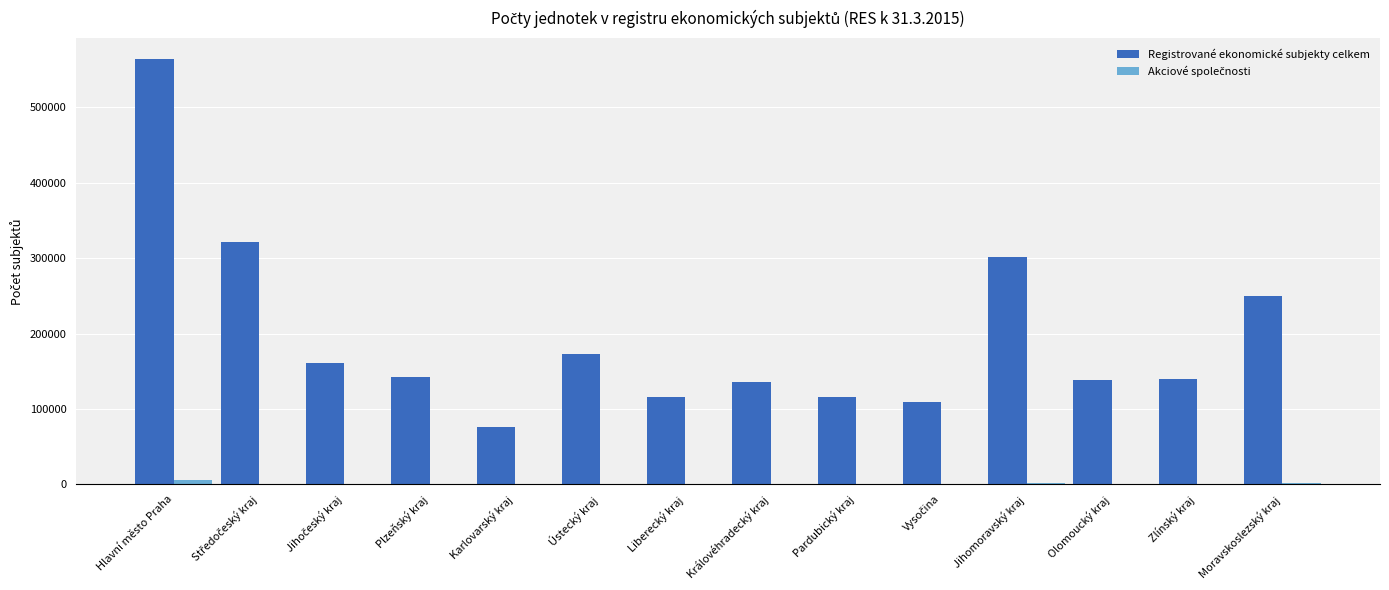

Between Hlavní město Praha and Jihomoravský kraj, which series saw the biggest shift?

Registrované ekonomické subjekty celkem